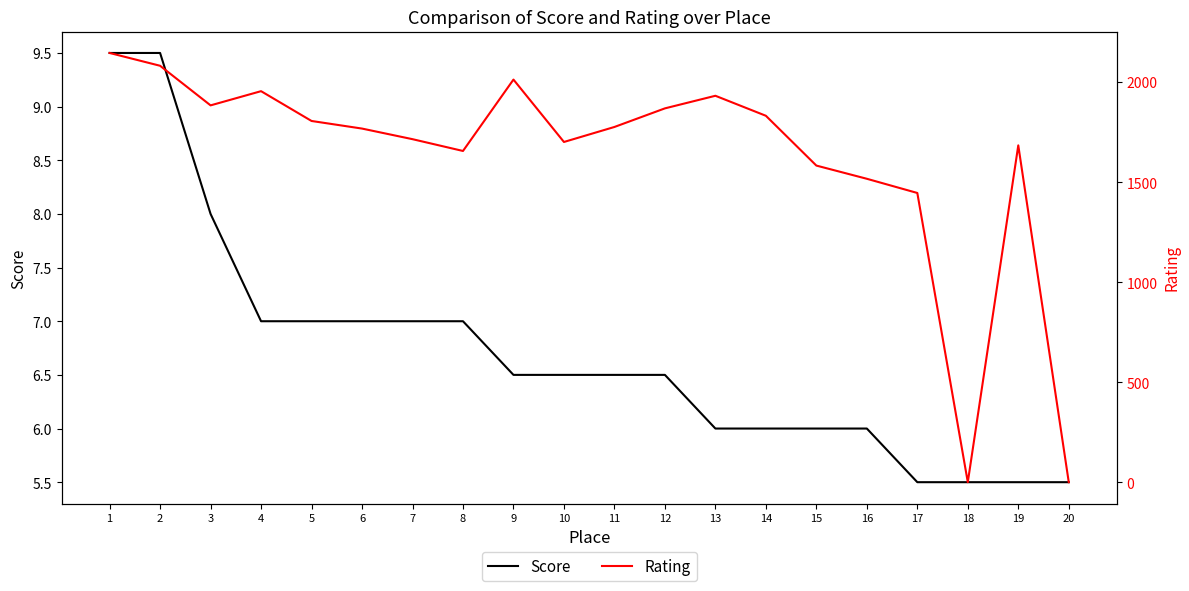

Which series has the widest spread of values?

Rating